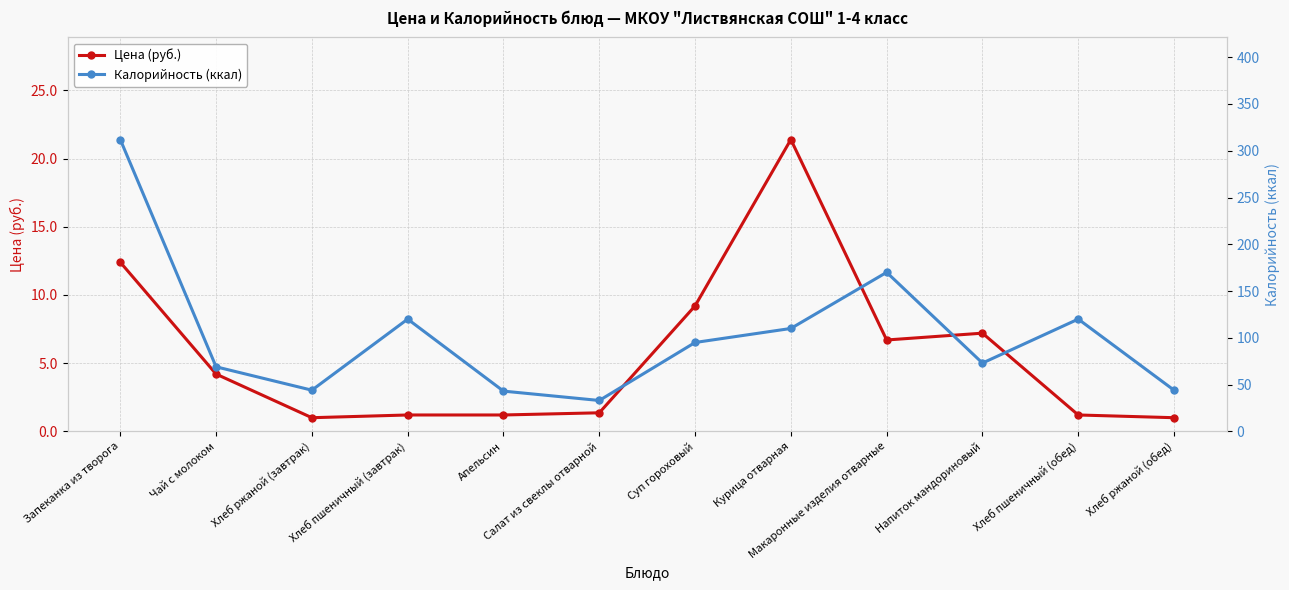

Rank the categories by Калорийность (ккал) value from highest to lowest.

Запеканка из творога, Макаронные изделия отварные, Хлеб пшеничный (завтрак), Хлеб пшеничный (обед), Курица отварная, Суп гороховый, Напиток мандориновый, Чай с молоком, Хлеб ржаной (завтрак), Хлеб ржаной (обед), Апельсин, Салат из свеклы отварной